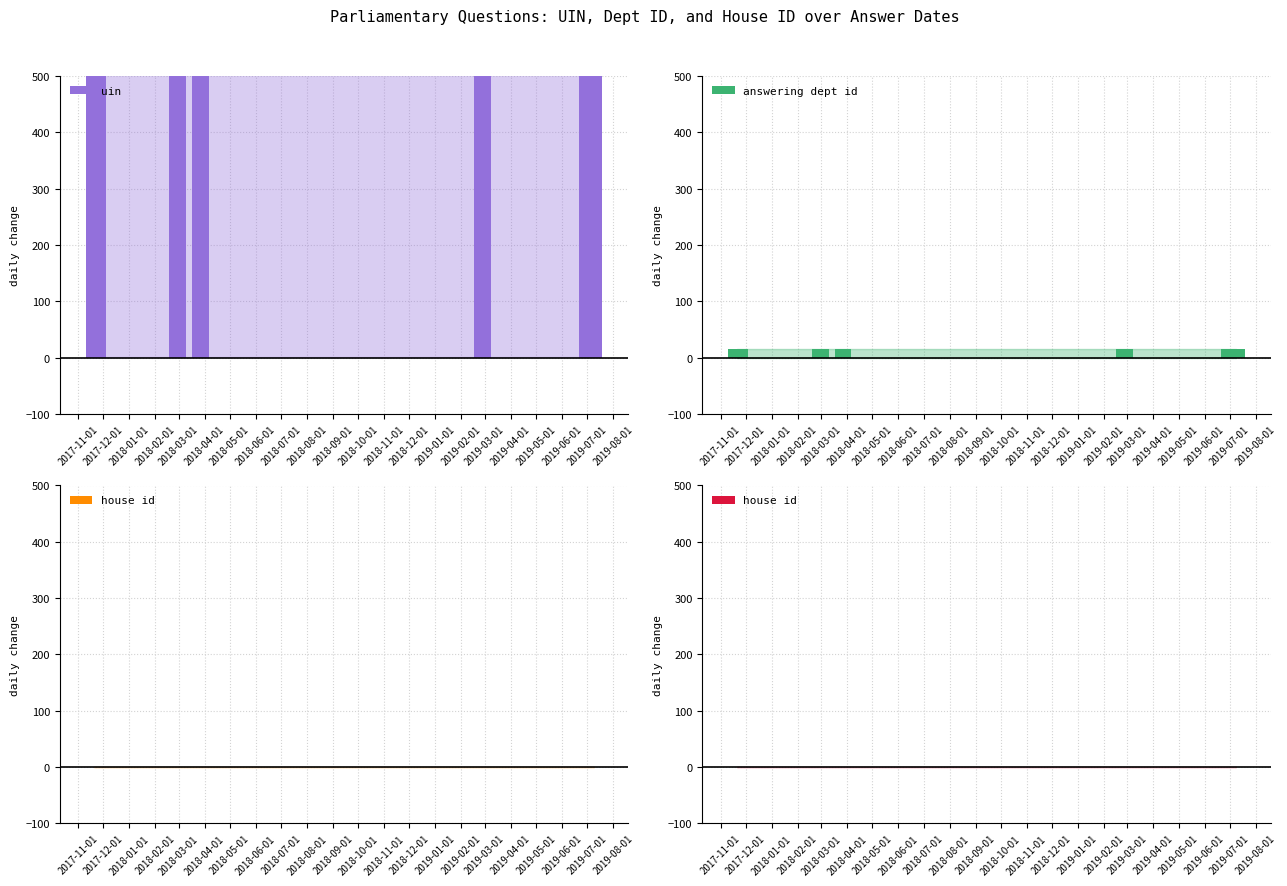

Which series changed the most between 2018-01-01 and 2018-05-01?

uin